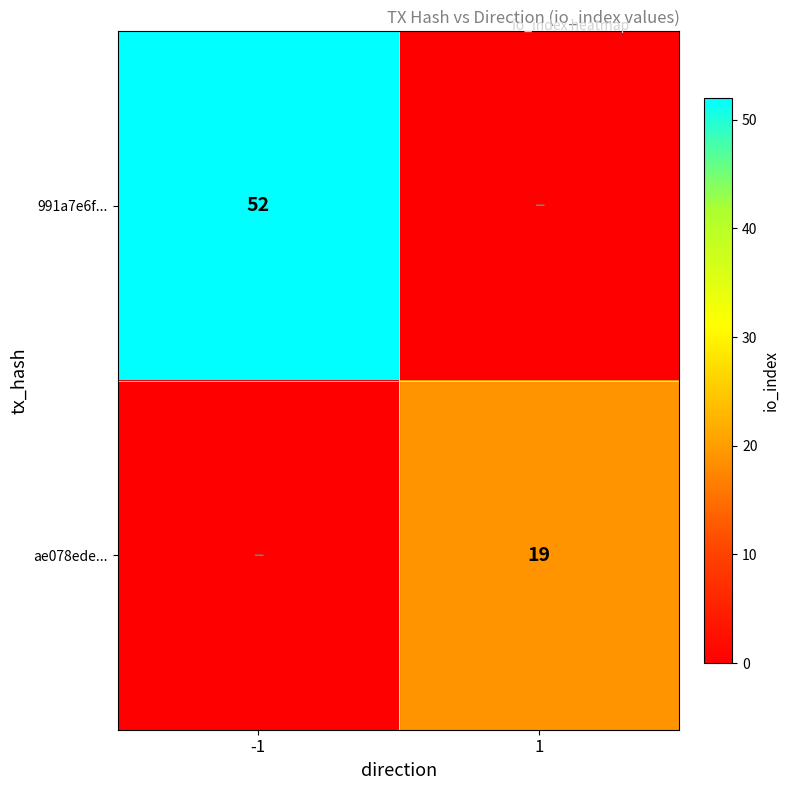

What is the total value across all series at -1?

52